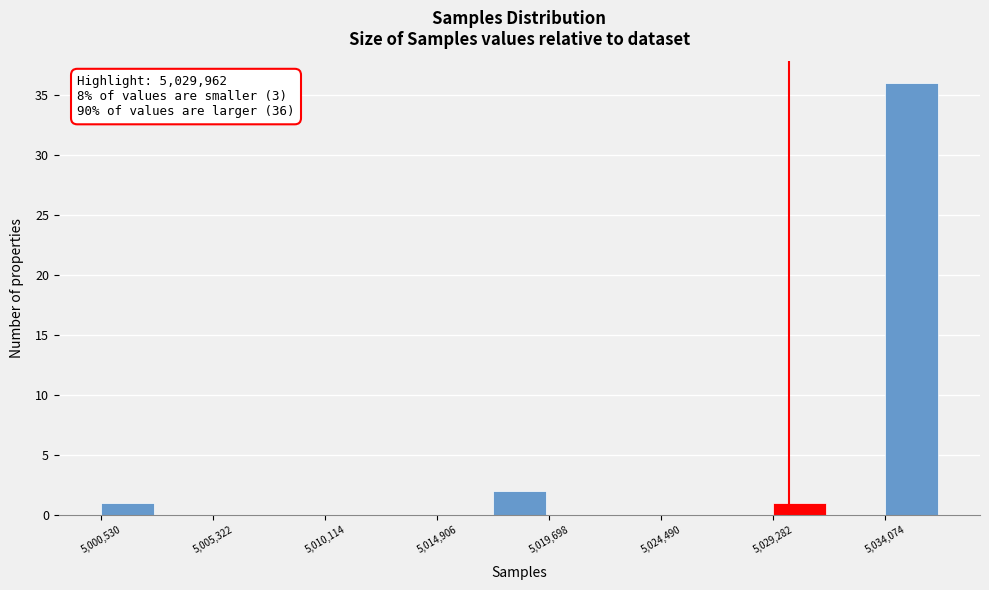

Which range on the x-axis has the tallest bar?

5034000 to 5036500